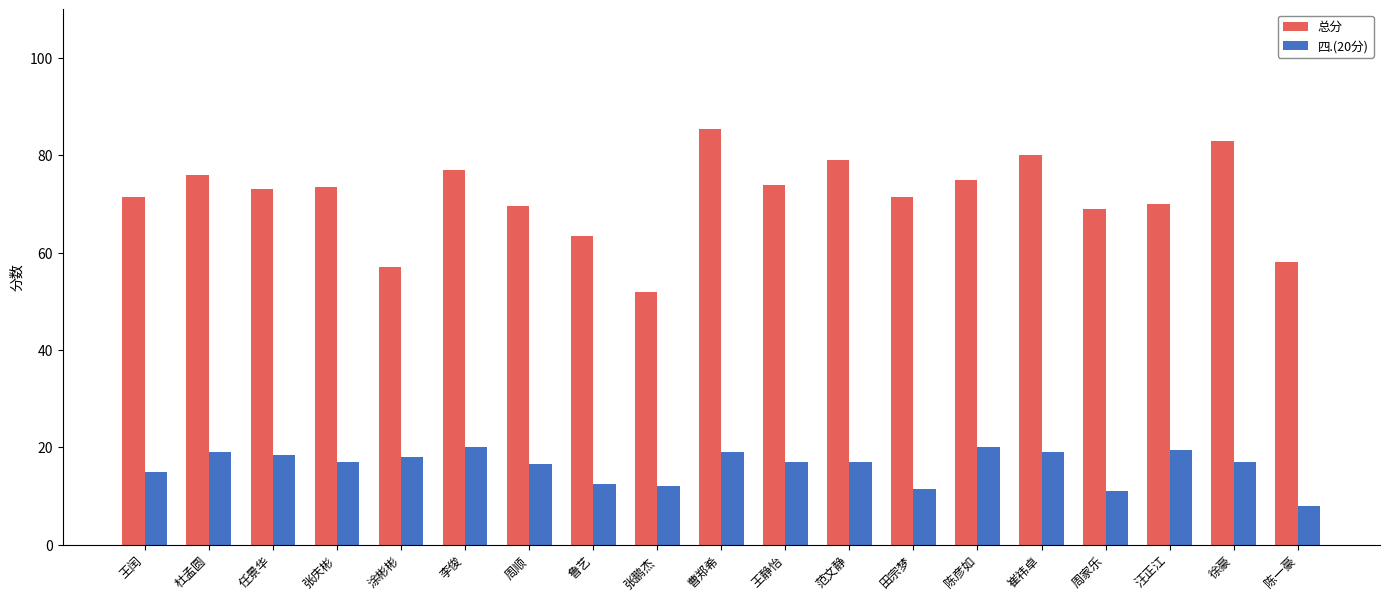

The value of 总分 at 范文静 is 107.5. True or false?

False